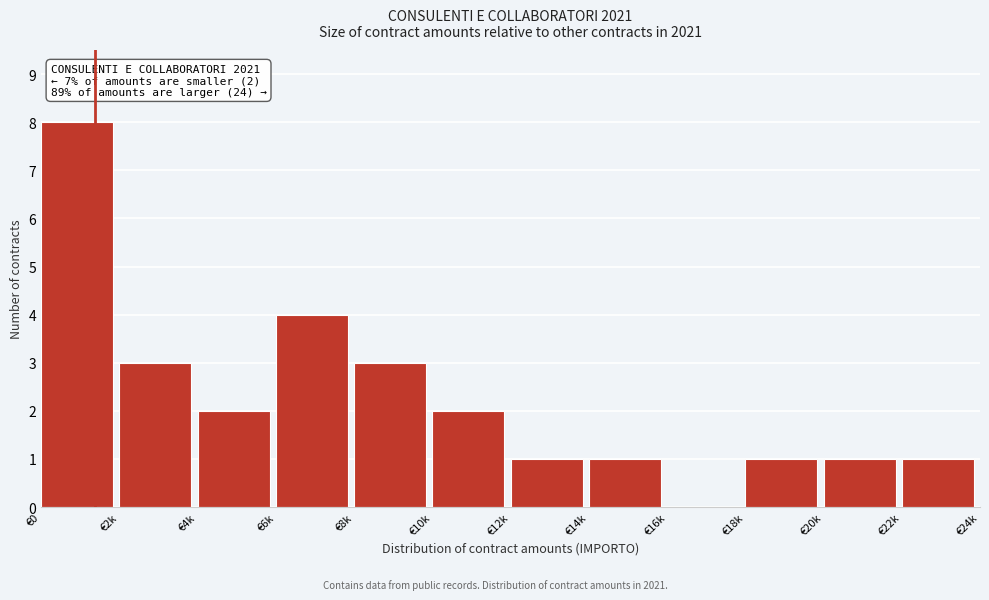

Reading right to left, transcribe all the data shown in this chart.

€22k=1	€20k=1	€18k=1	€16k=0	€14k=1	€12k=1	€10k=2	€8k=3	€6k=4	€4k=2	€2k=3	€0=8